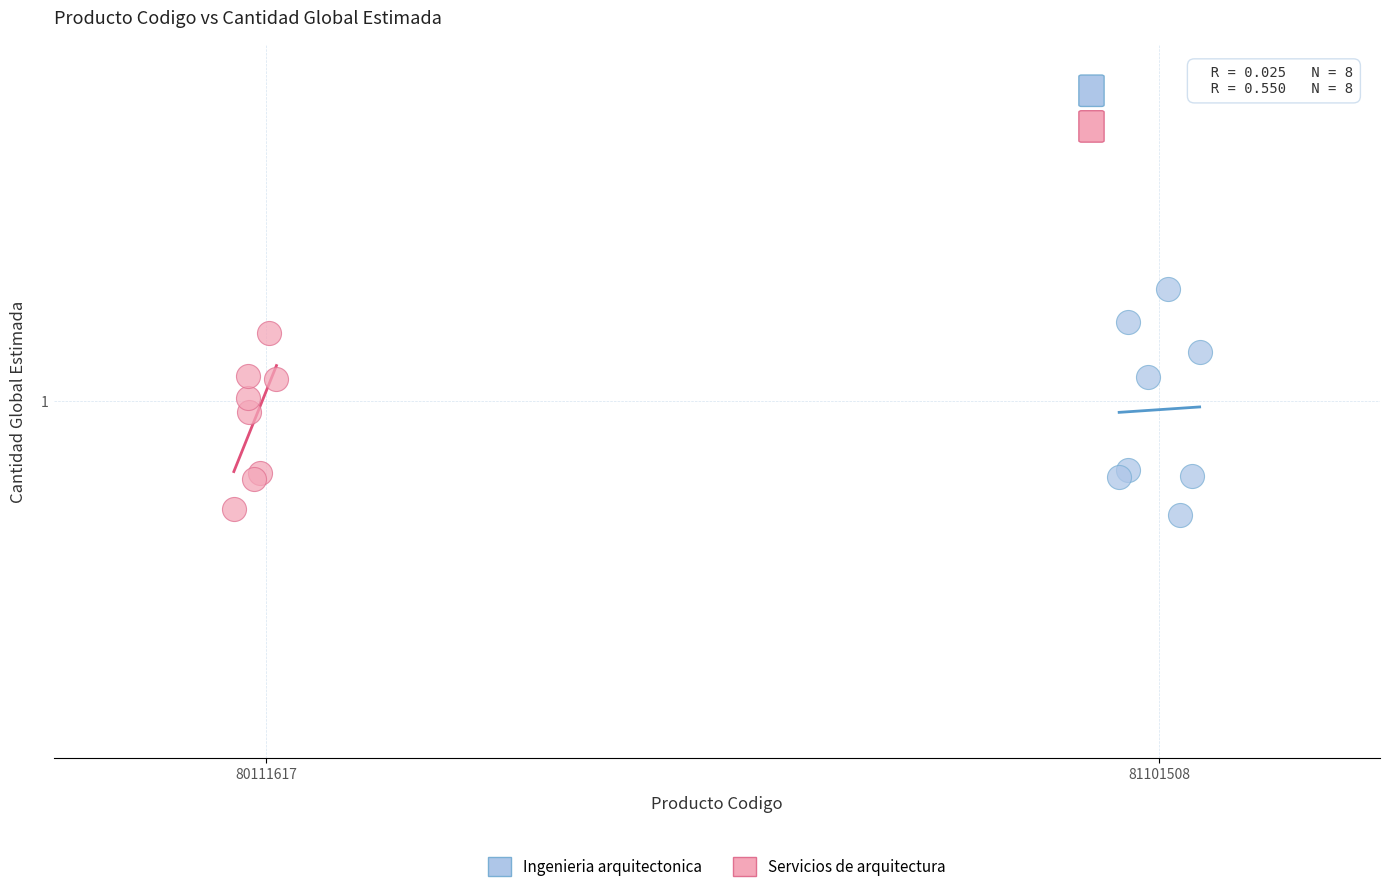

Which series contains the highest Y value?

Ingenieria arquitectonica